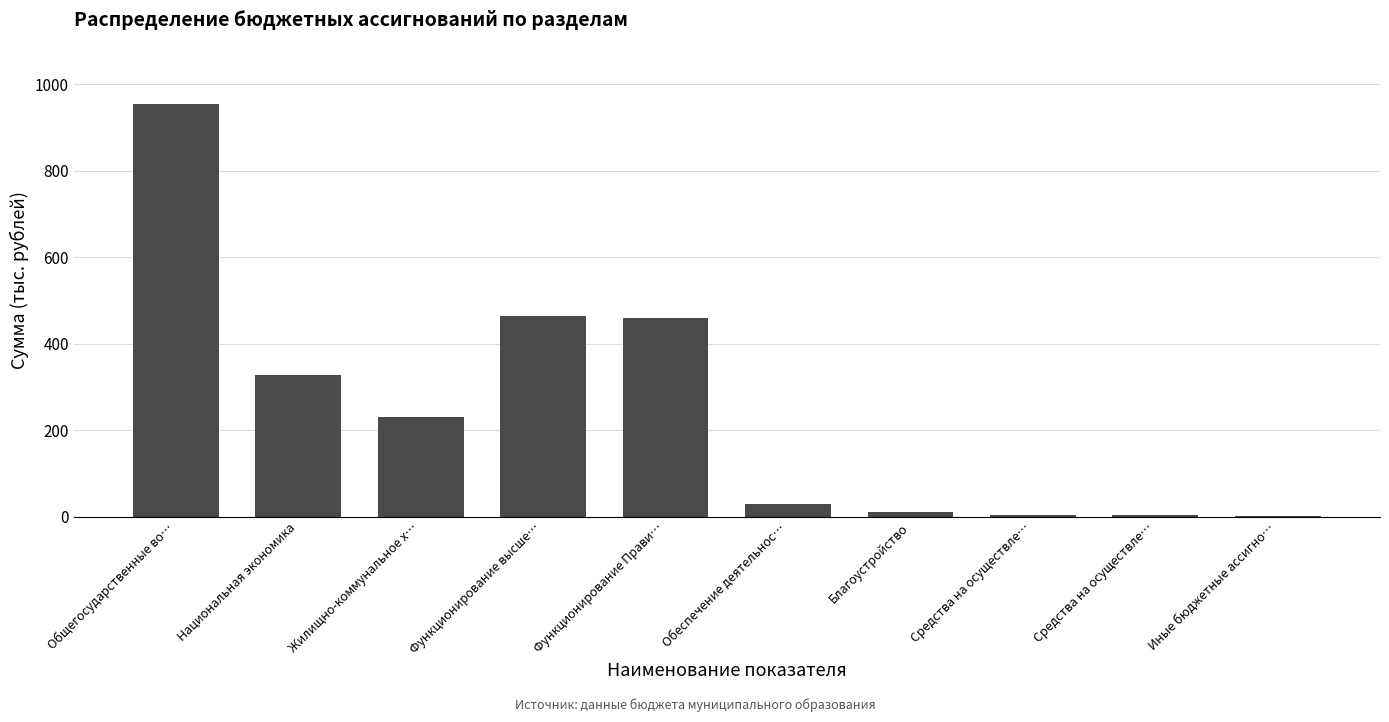

How many data points are above 231?

5